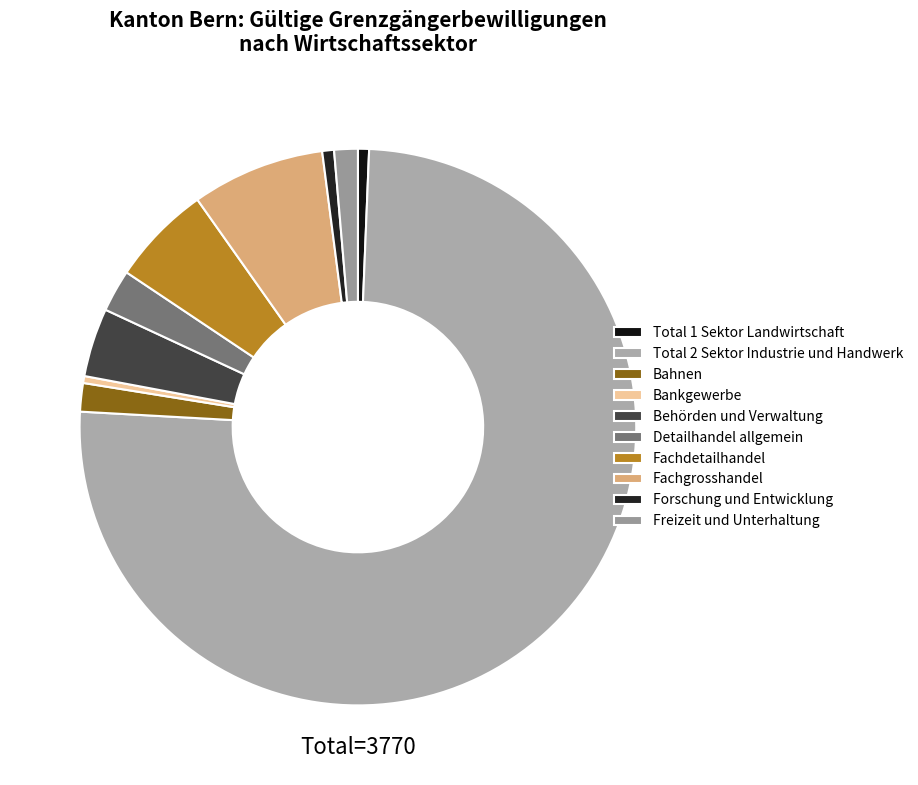

Approximately how many times larger is the value at Fachgrosshandel compared to Freizeit und Unterhaltung?

5.6